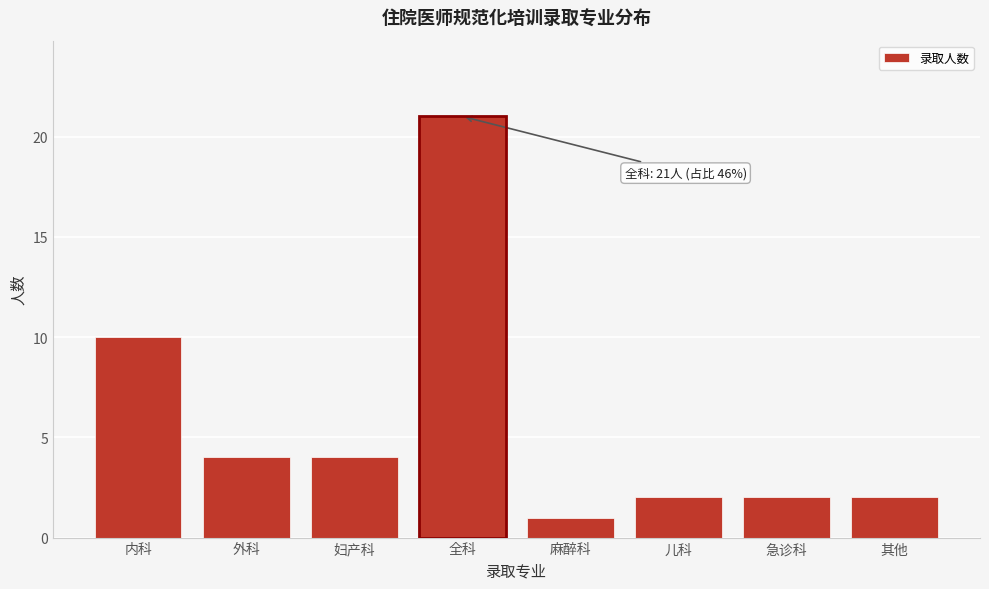

Reading left to right, extract all data points from this chart.

10	4	4	21	1	2	2	2